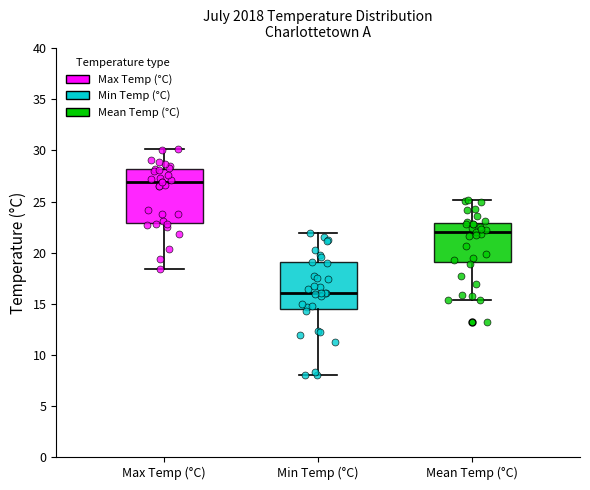

Reading left to right, read every box against the y-axis: the position of its median line, the range the box covers, and the ends of its whiskers. The values are not printed on the chart, so give them approximately, as read against the axis.

Max Temp (°C): median 27.0, box 23.0 to 28.0, whiskers 18.5 to 30.0
Min Temp (°C): median 16.0, box 14.5 to 19.0, whiskers 8.0 to 22.0
Mean Temp (°C): median 22.0, box 19.0 to 23.0, whiskers 15.5 to 25.0